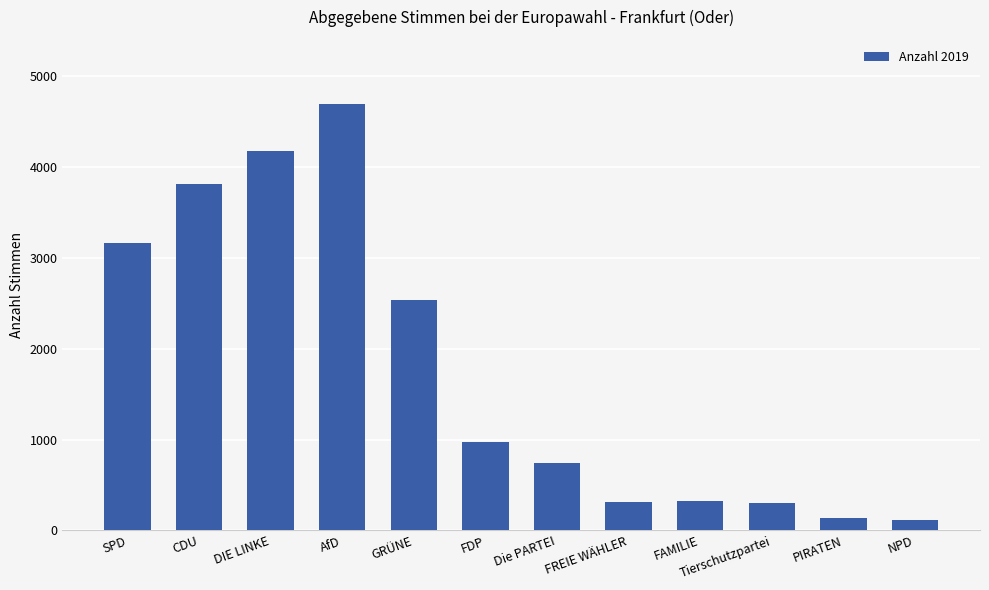

Is it true that the value at GRÜNE is 4028?

False